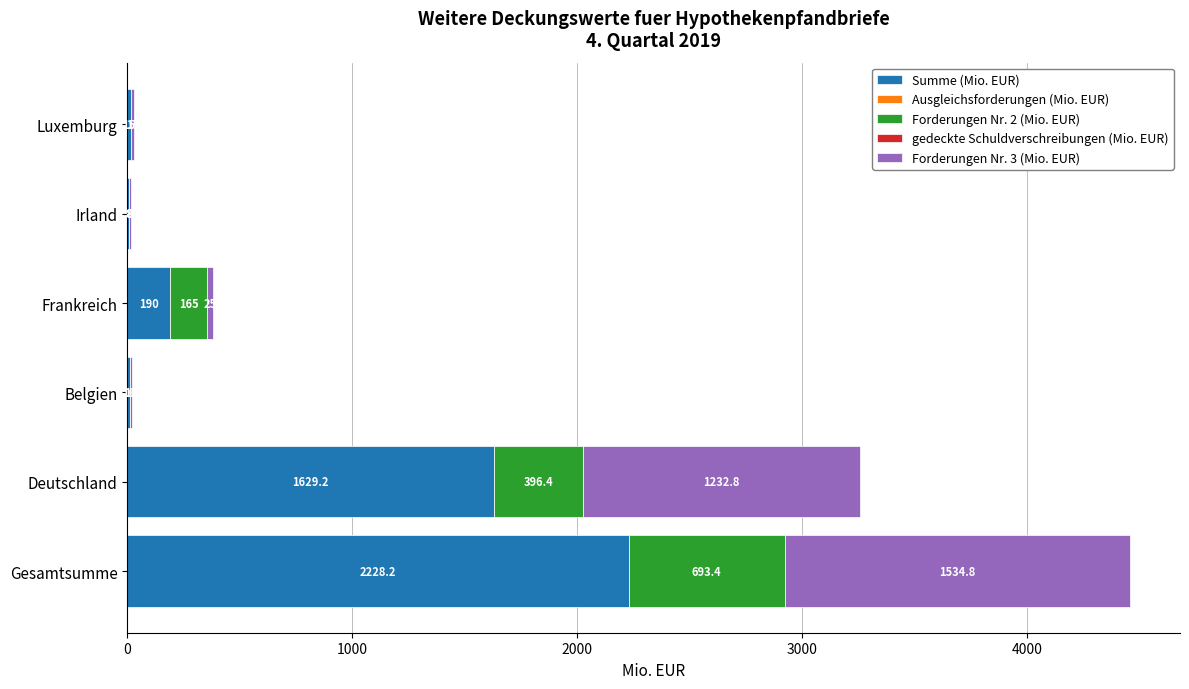

Count the number of data series in this chart.

3